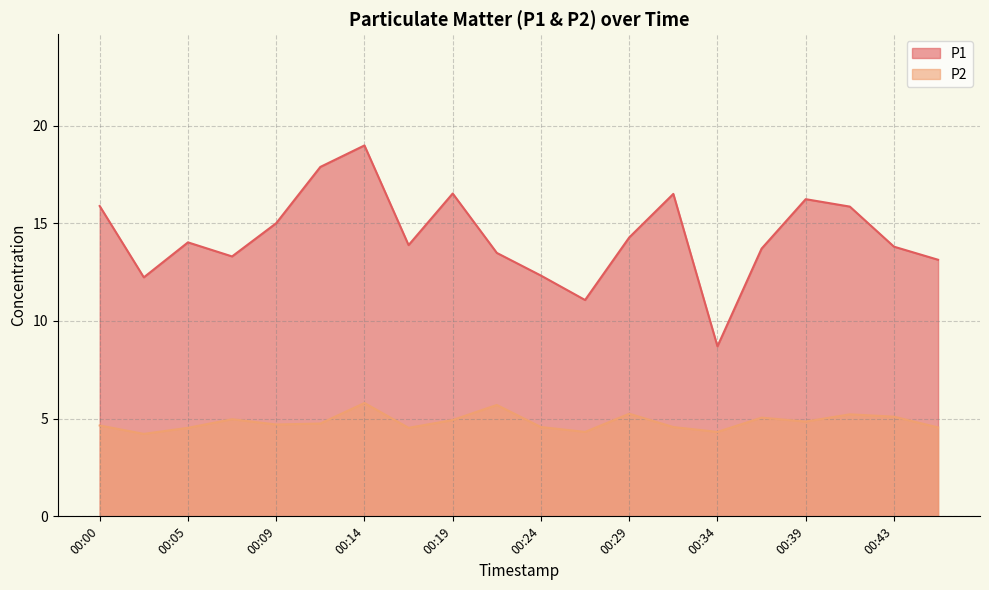

Reading right to left, list all the values displayed in this chart.

P1: 13.1	13.8	15.8	16.2	13.7	8.7	16.5	14.3	11.1	12.3	13.5	16.5	13.9	19.0	17.9	15.0	13.3	14.0	12.2	15.9
P2: 4.5	5.1	5.2	4.8	5.0	4.3	4.6	5.2	4.3	4.6	5.7	4.9	4.5	5.8	4.8	4.7	5.0	4.5	4.2	4.7